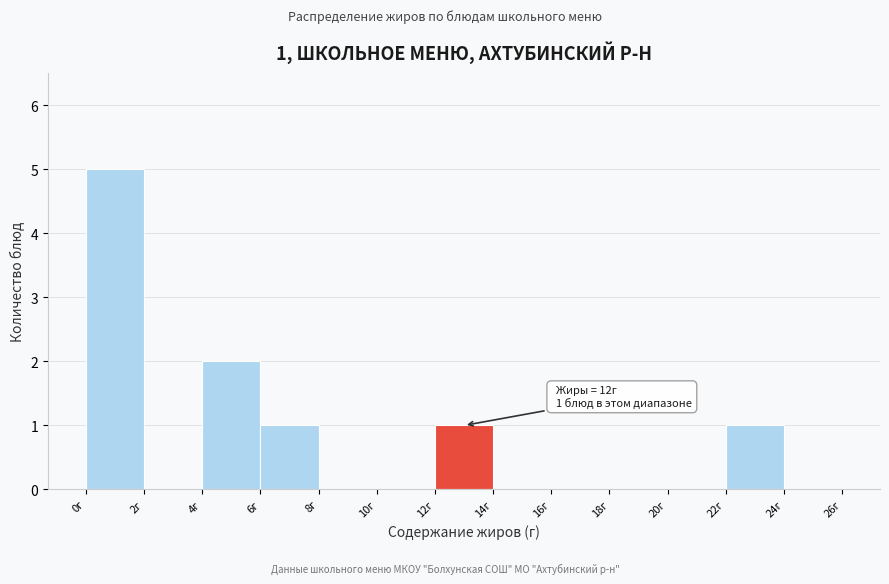

Which range on the x-axis has the tallest bar?

0 to 2